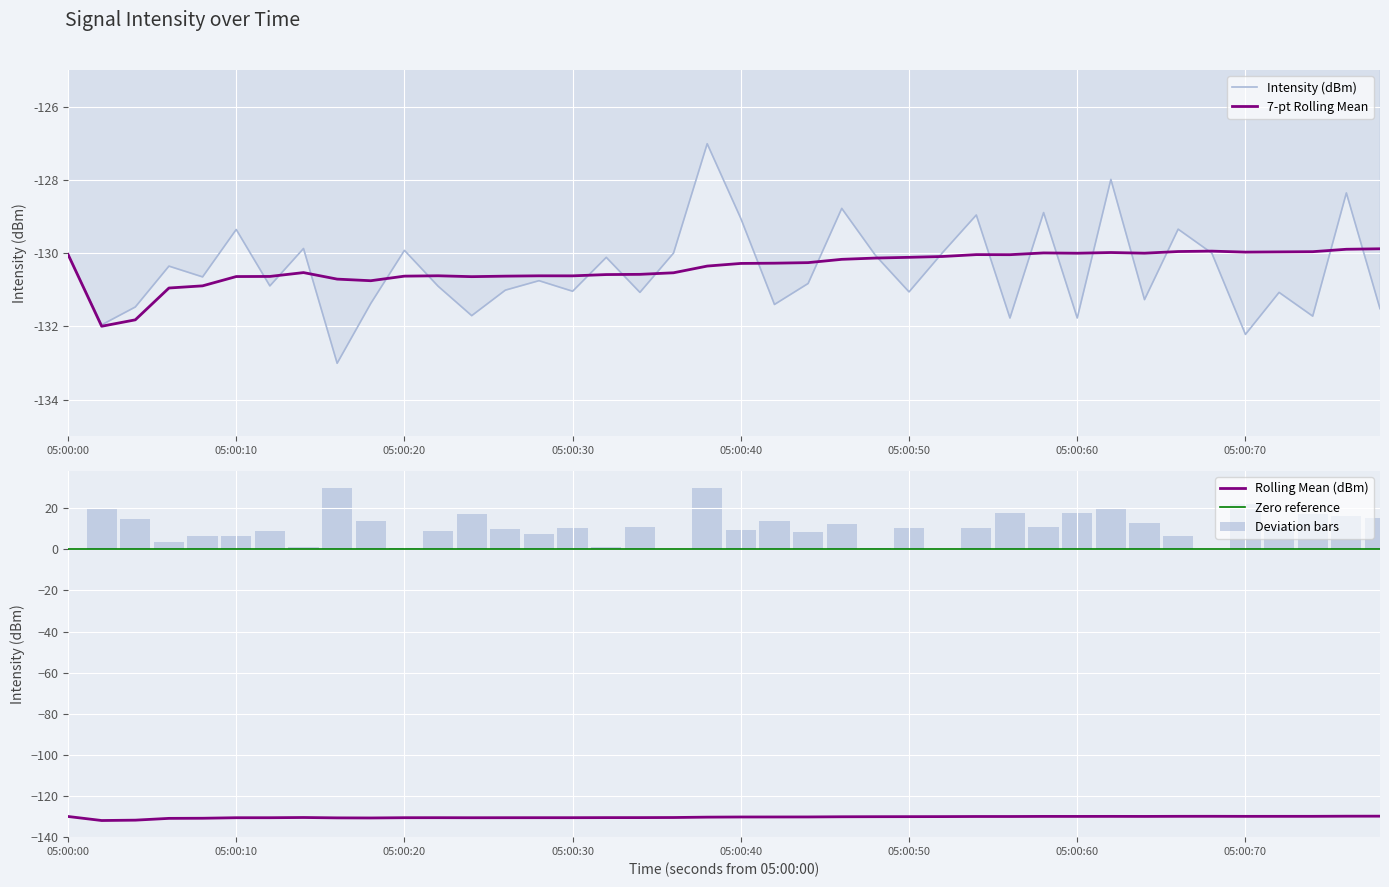

Is it true that 7-pt Rolling Mean equals -130.6 at 05:00:30?

True